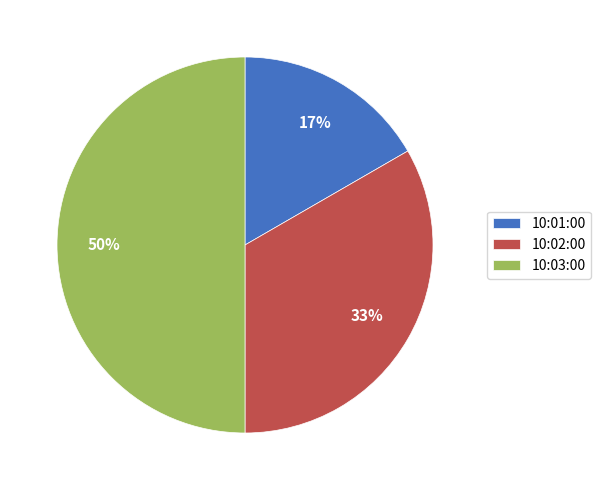

Rank the categories by value from highest to lowest.

10:03:00, 10:02:00, 10:01:00